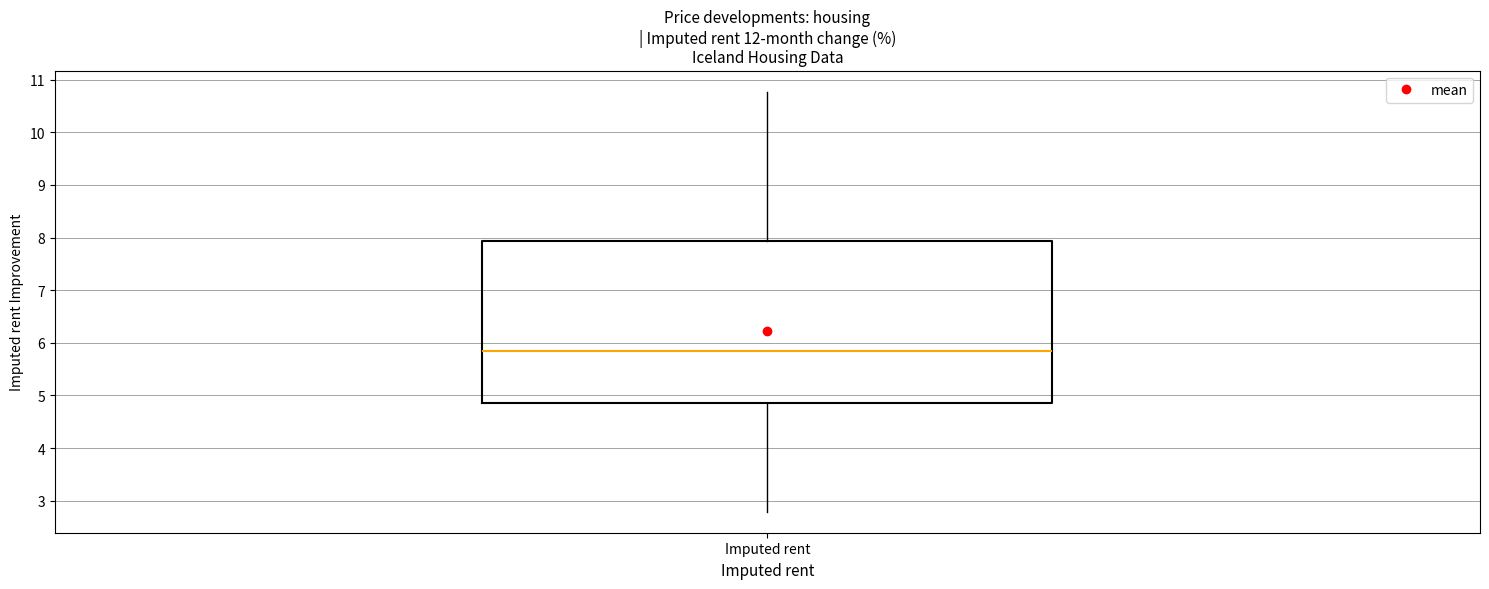

Read this box plot against the y-axis: the position of the median line, the range covered by the box, and the ends of both whiskers. The values are not printed on the chart, so give them approximately, as read against the axis.

median 5.9, box 4.9 to 7.9, whiskers 2.8 to 10.8